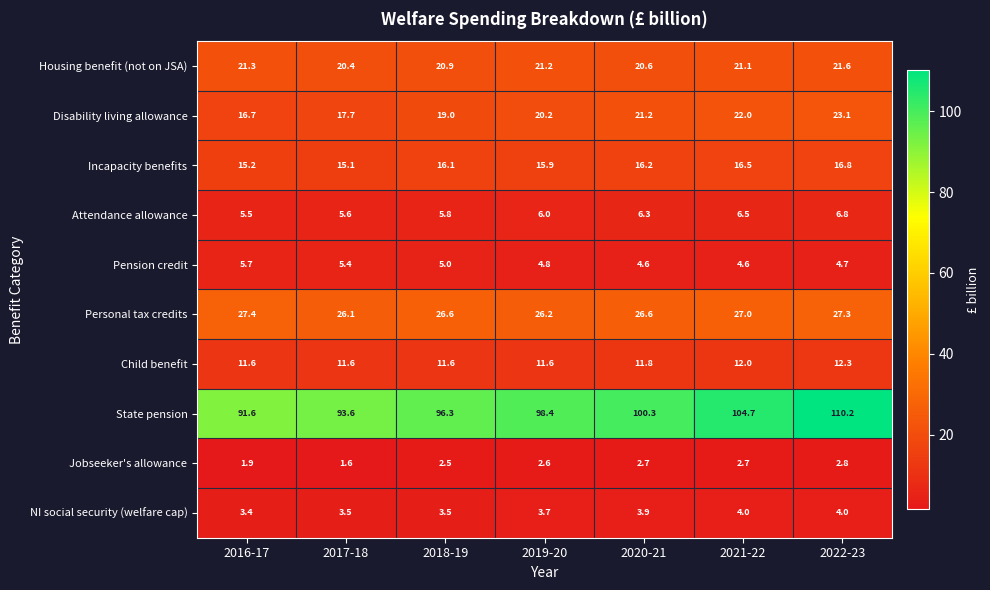

What is the highest value of the Incapacity benefits series?

16.8